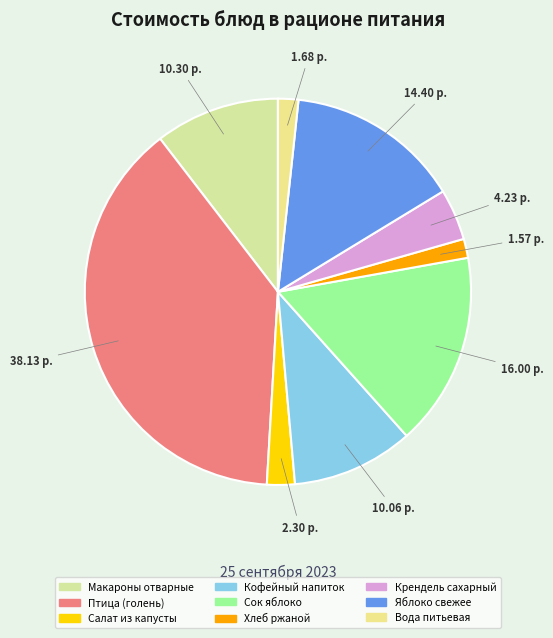

Approximately how many times larger is the value at Хлеб ржаной compared to Сок яблоко?

0.1